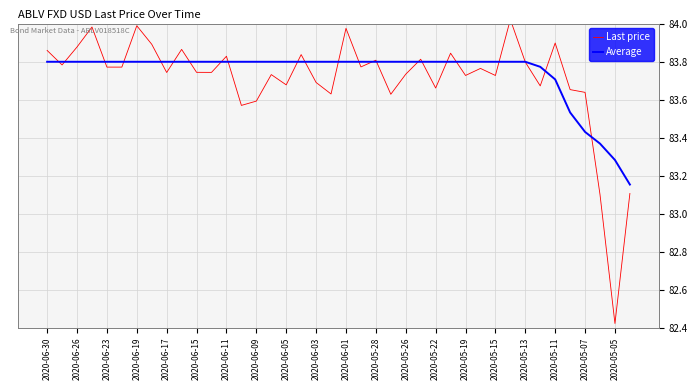

Where do Last price and Average first cross each other?

2020-06-30 and 2020-06-26